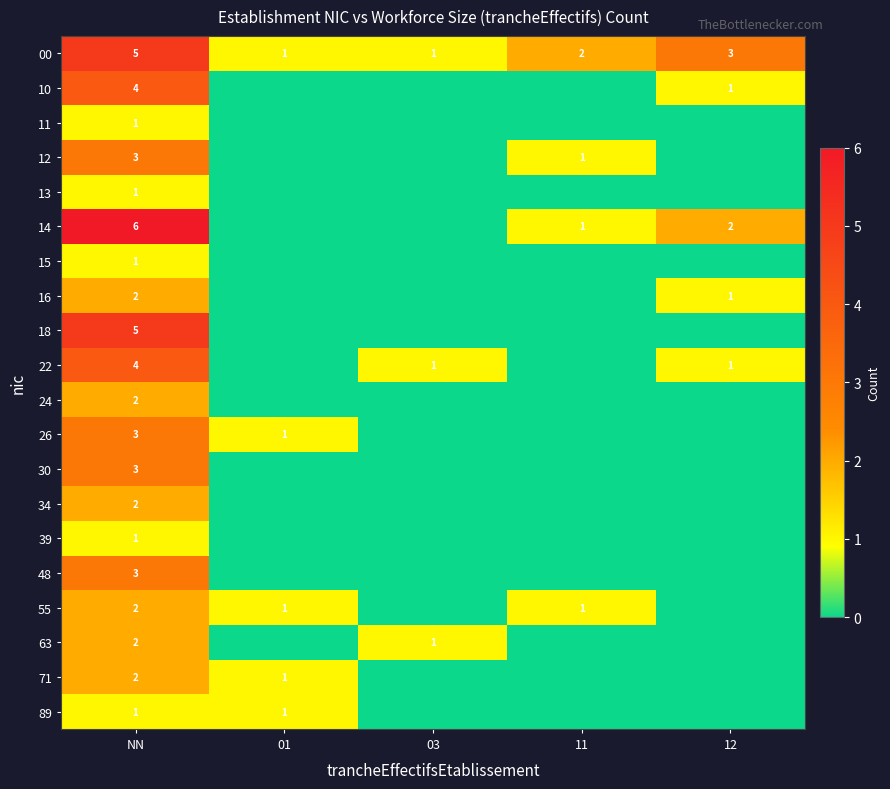

The 16 series shows 1 at 12. True or false?

True